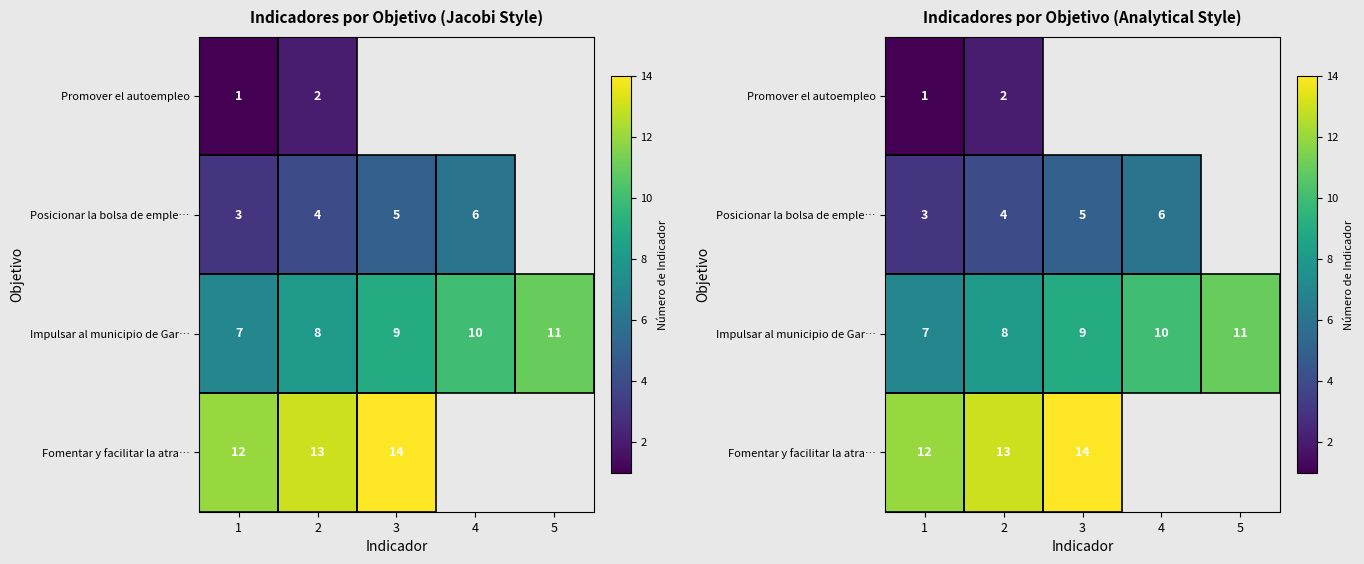

Which series changed the most between 4 and 5?

Impulsar al municipio de Gar…